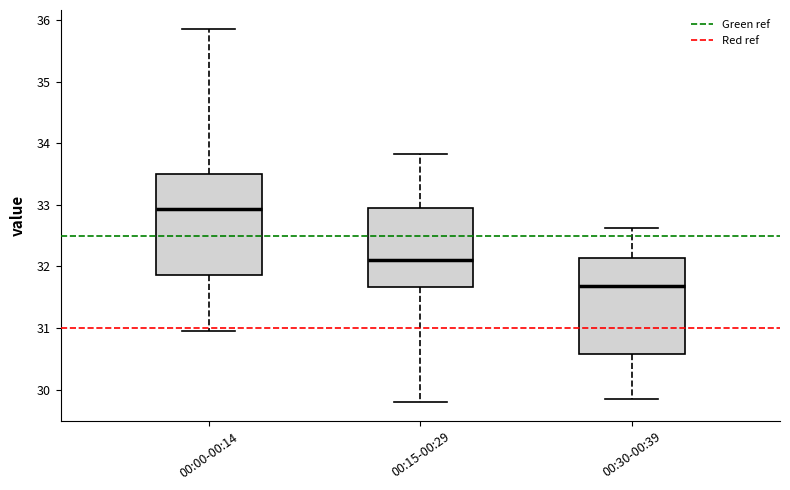

Reading left to right, transcribe this box plot: for each box, give where its median line is, the range the box spans, and where its two whiskers end, as read against the y-axis. The values are not printed on the chart, so give them approximately, as read against the axis.

00:00-00:14: median 32.9, box 31.9 to 33.5, whiskers 31.0 to 35.9
00:15-00:29: median 32.1, box 31.7 to 33.0, whiskers 29.8 to 33.8
00:30-00:39: median 31.7, box 30.6 to 32.1, whiskers 29.9 to 32.6